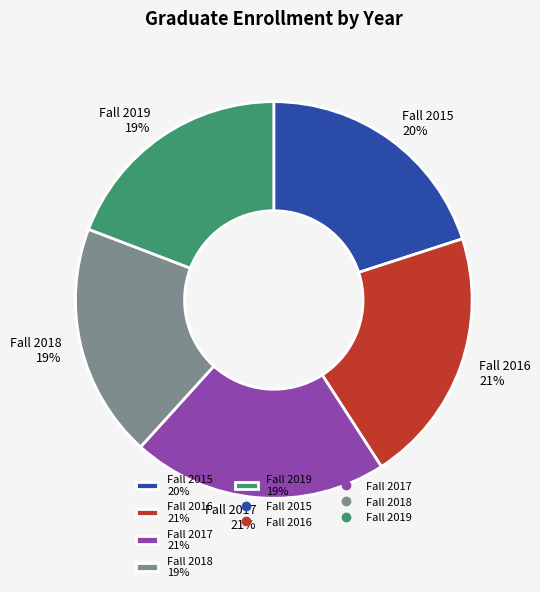

Is there a majority slice in this chart?

No